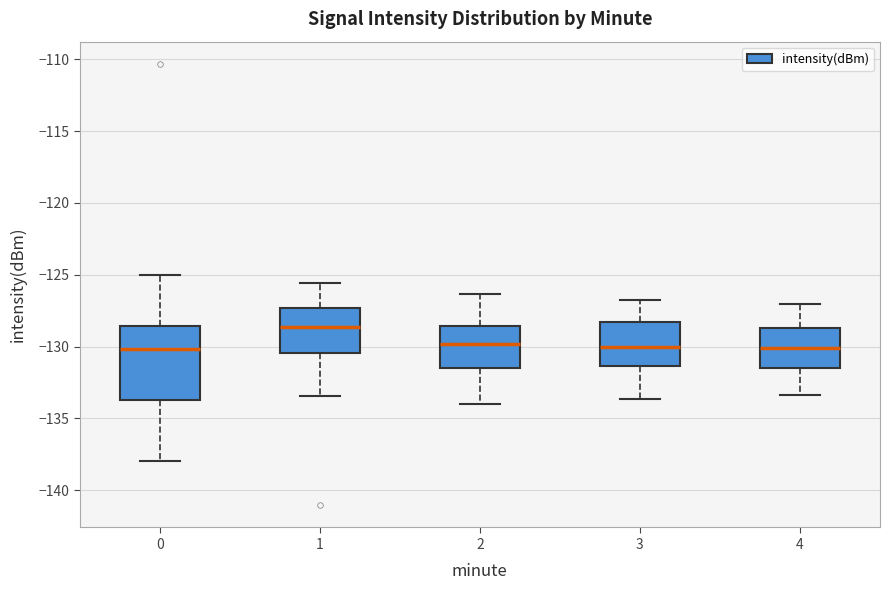

Where is the upper edge of the box at x = 1 on the y-axis? The values are not printed on the chart, so give them approximately, as read against the axis.

-127.5